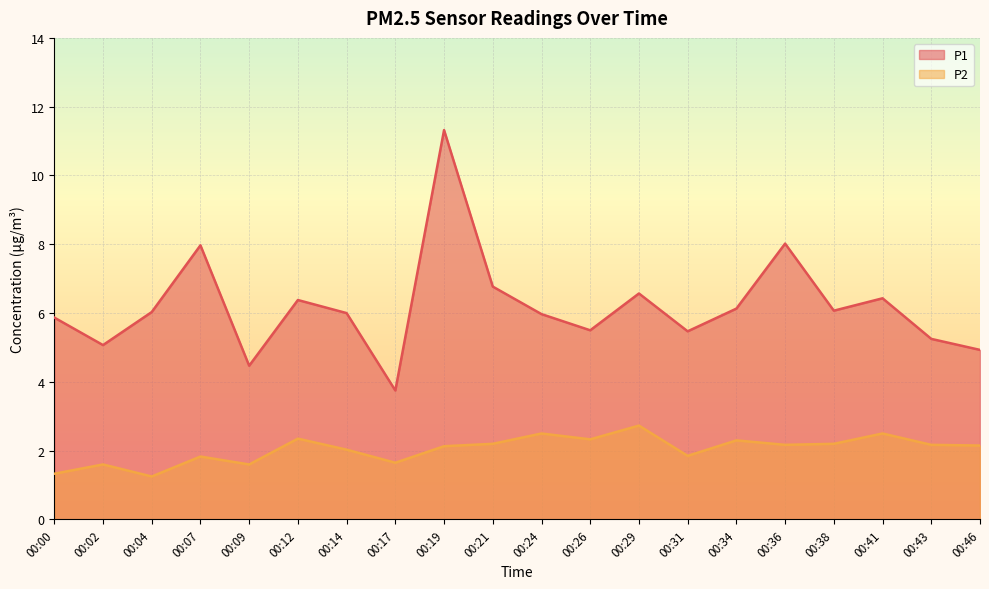

The value of P1 at 00:34 is 10.5. True or false?

False